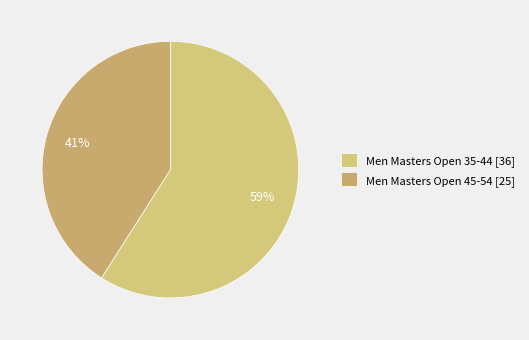

Rank the categories by value from lowest to highest.

Men Masters Open 45-54, Men Masters Open 35-44